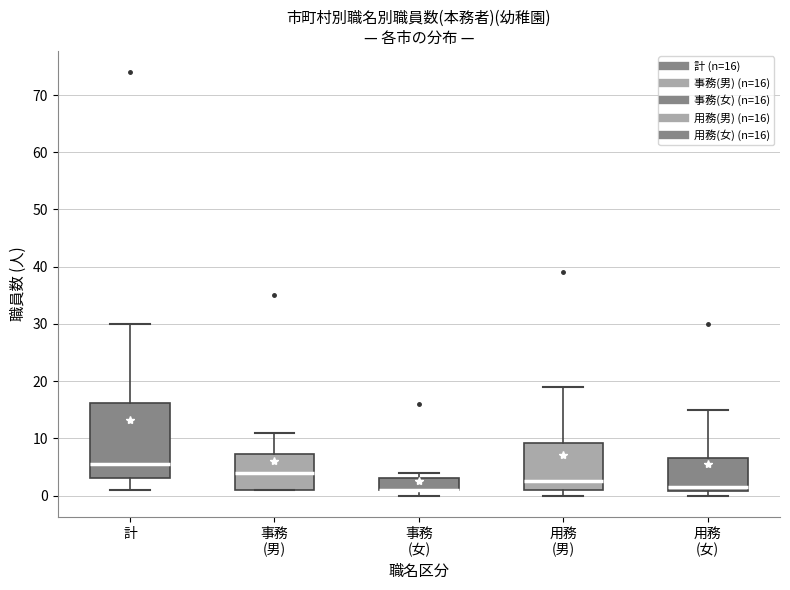

Where does the median line of the box for 事務 (男) sit on the y-axis? The values are not printed on the chart, so give them approximately, as read against the axis.

4